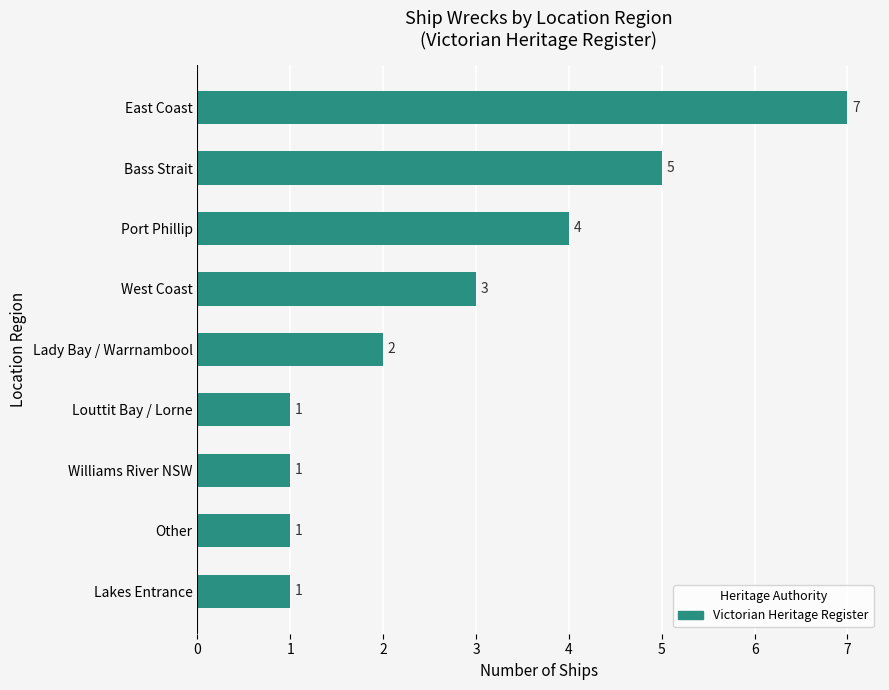

The value at Lady Bay / Warrnambool is 3. True or false?

False